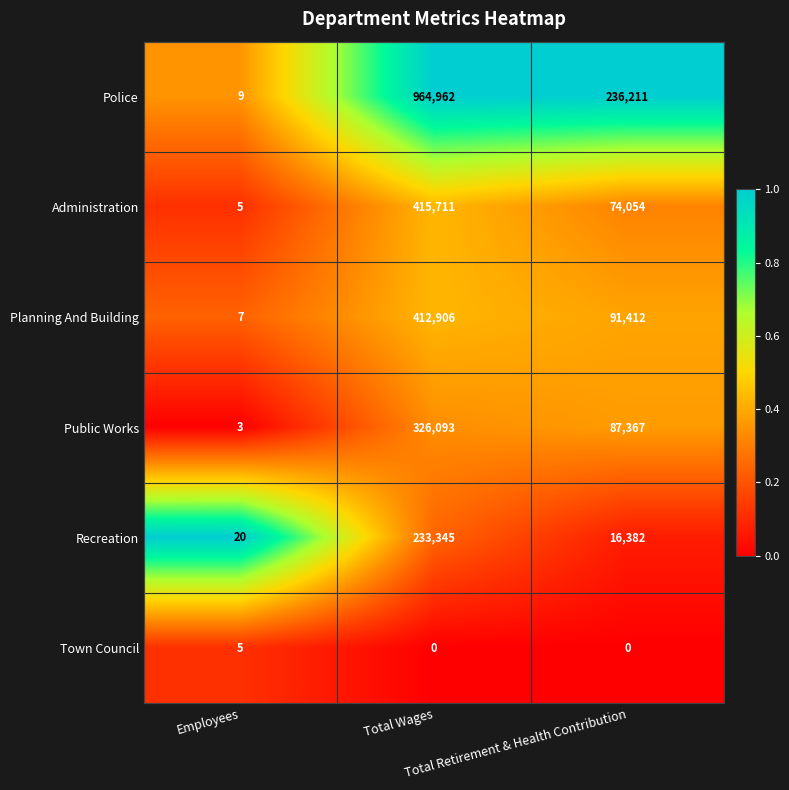

What is the lowest value of the Recreation series?

20